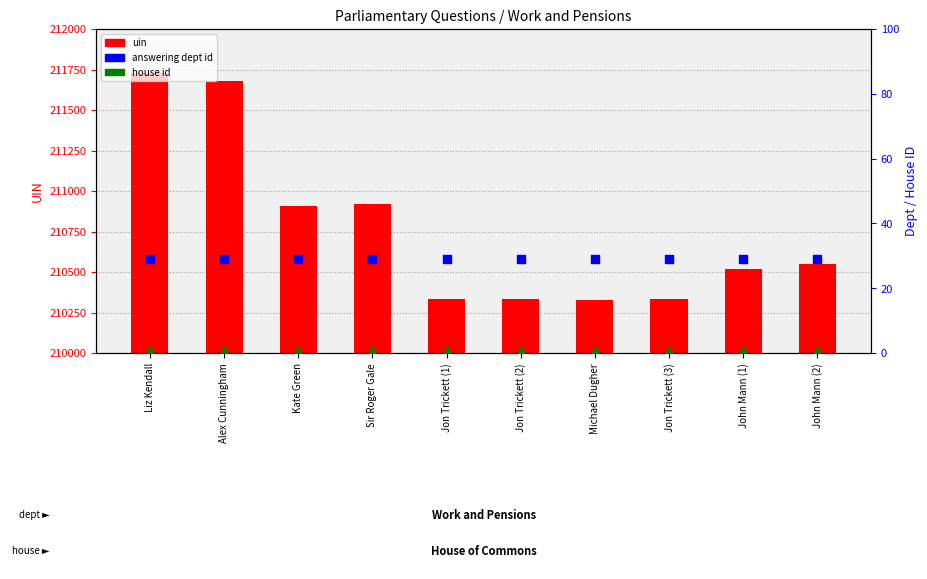

Which series has the widest spread of Y values?

uin